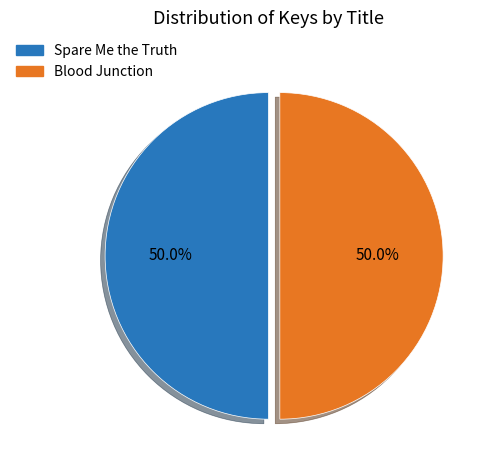

What percentage do Spare Me the Truth and Blood Junction together represent?

100.0%